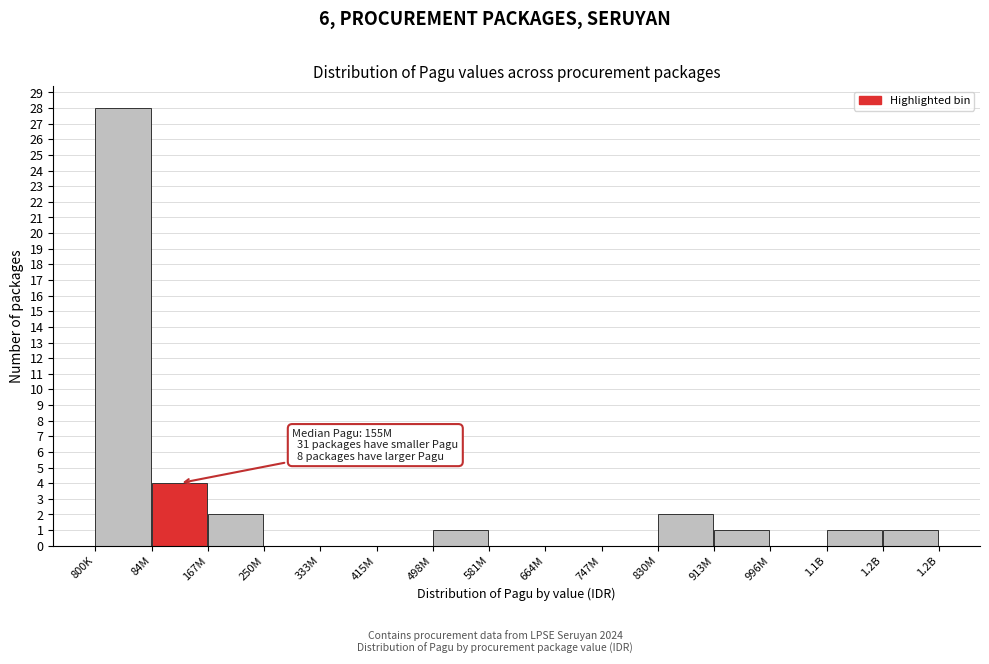

Reading left to right, extract all data points from this chart.

800K=28	84M=4	167M=2	250M=0	333M=0	415M=0	498M=1	581M=0	664M=0	747M=0	830M=2	913M=1	996M=0	1.1B=1	1.2B=1